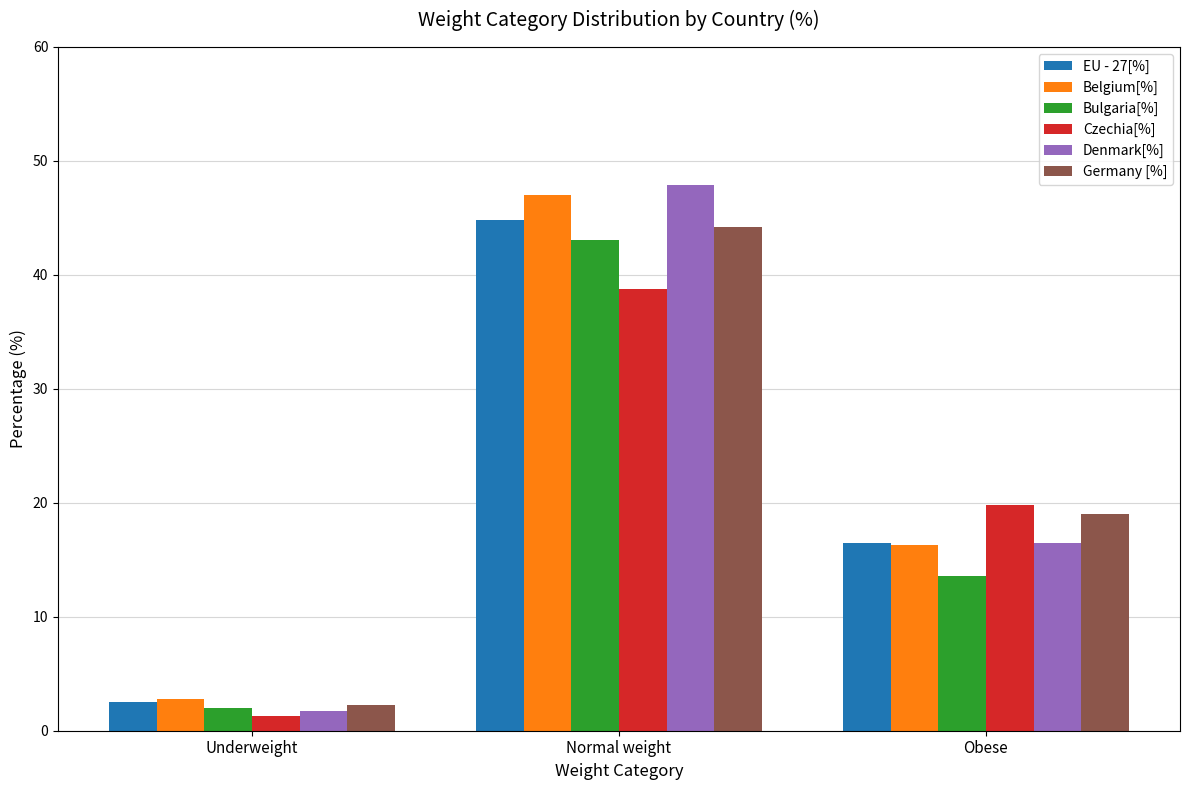

What position from the left is Normal weight?

2